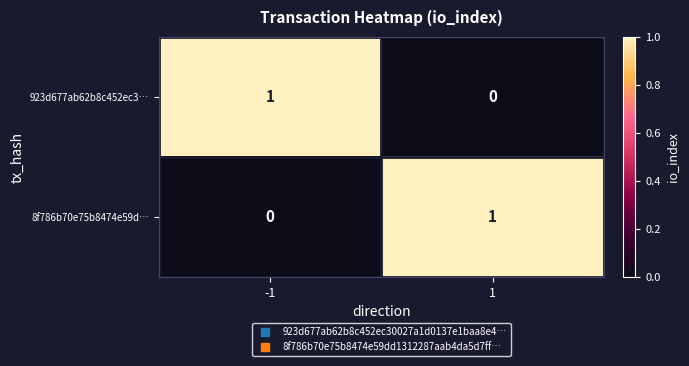

What is the total value across all series at -1?

1